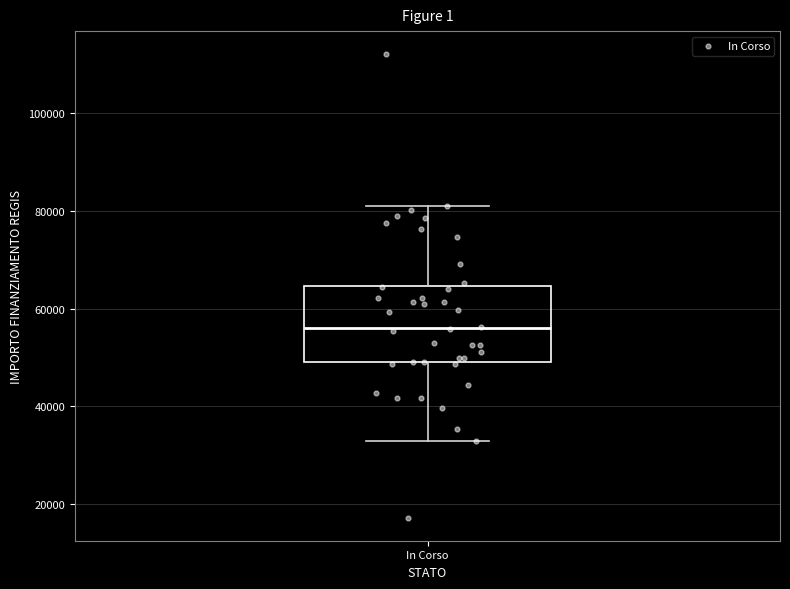

Read this box plot against the y-axis: the position of the median line, the range covered by the box, and the ends of both whiskers. The values are not printed on the chart, so give them approximately, as read against the axis.

median 56000, box 50000 to 64000, whiskers 32000 to 80000